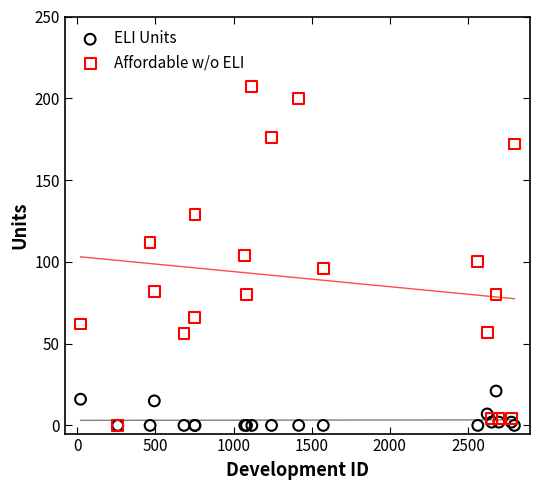

Which series reaches the maximum Y coordinate?

Affordable w/o ELI